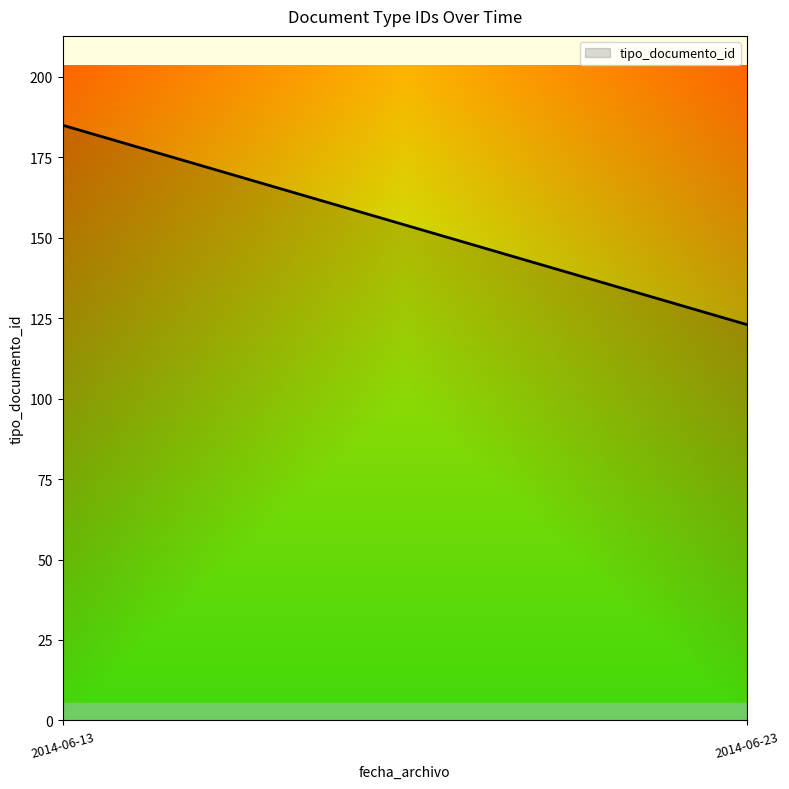

Approximately how many times larger is the value at 2014-06-13 compared to 2014-06-23?

1.5